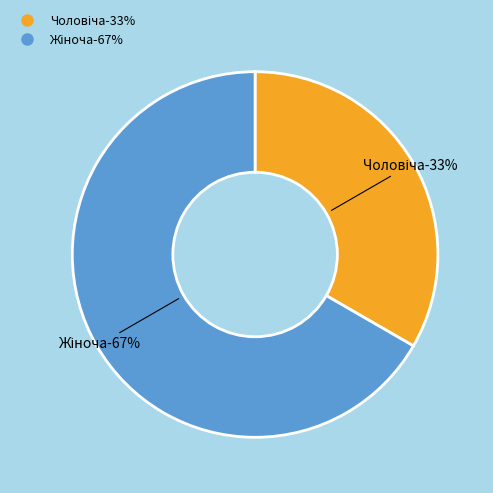

How much of the chart is everything except Чоловіча?

66.7%